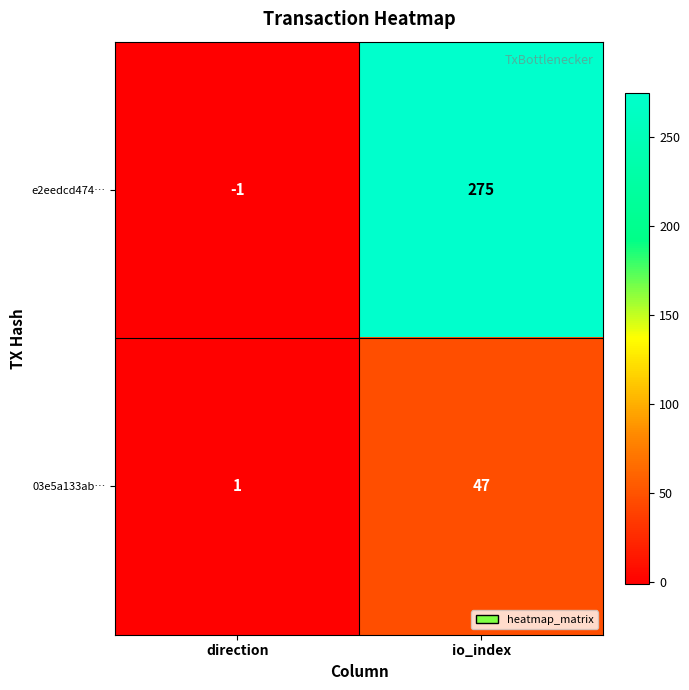

True or false: e2eedcd474… has a value of -1 at direction.

True